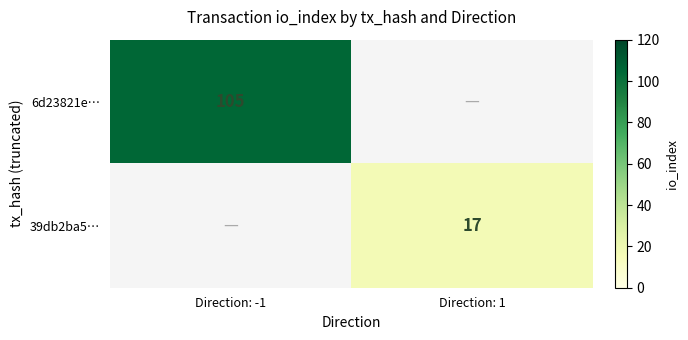

How many series are shown in this chart?

2